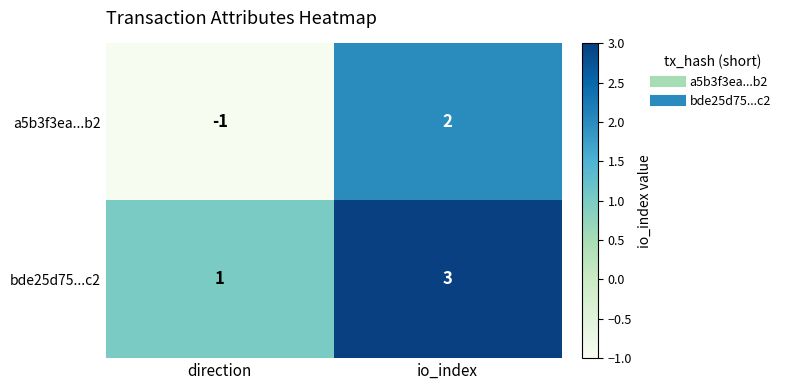

At which category is the sum across all series the highest?

io_index